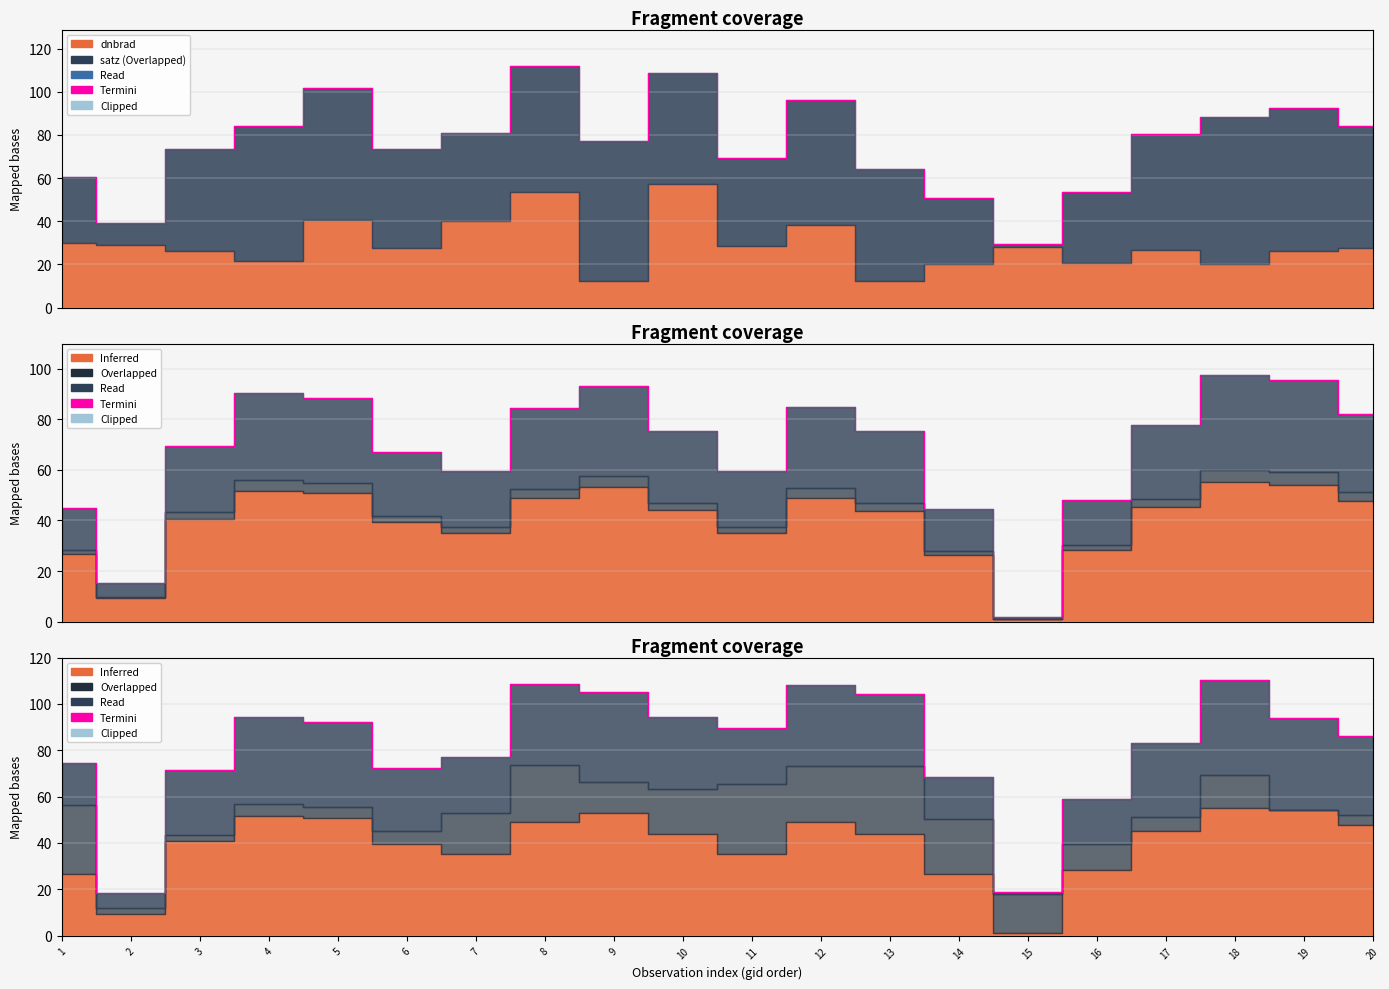

True or false: the data has more than 1 interior local peaks.

True